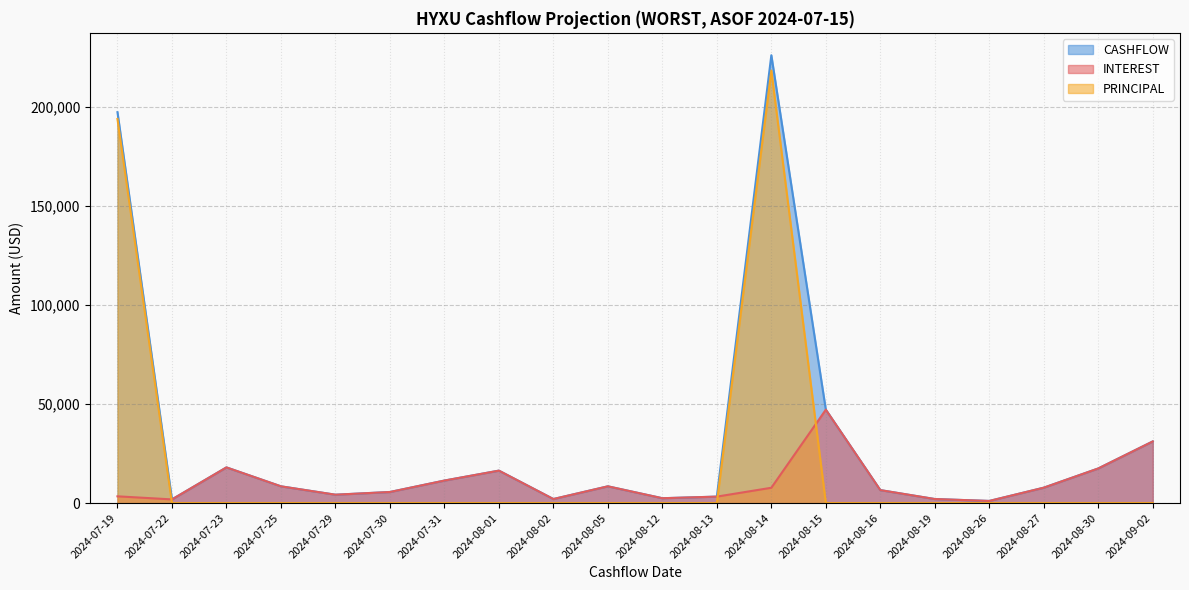

How many distinct data groups are displayed?

3